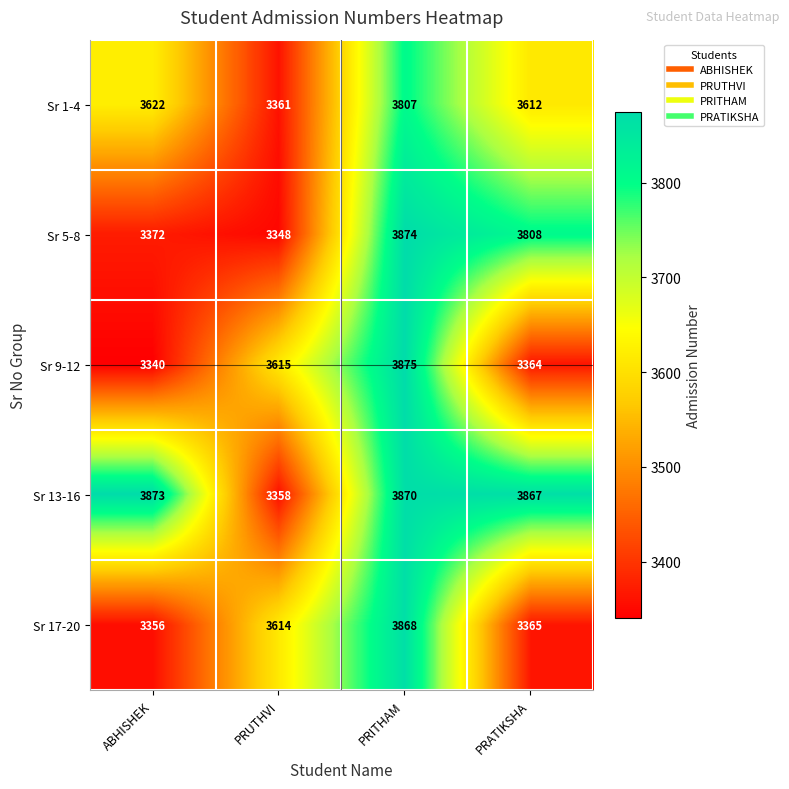

At which label does Sr 9-12 reach its peak?

PRITHAM